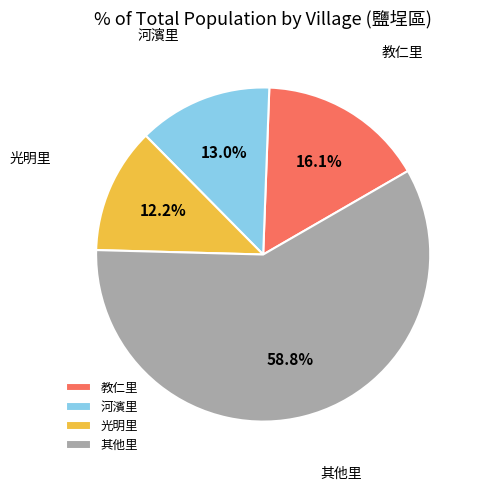

What percentage is the 教仁里 slice, to the nearest percent?

16%